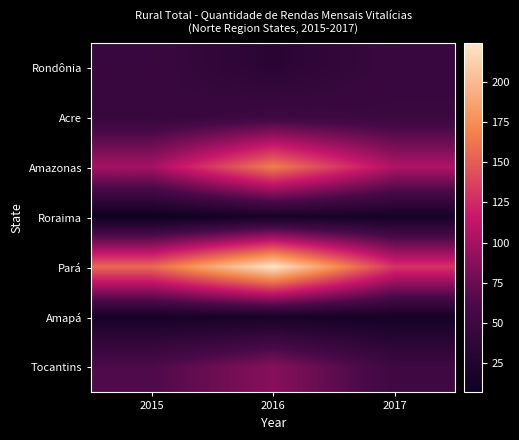

Between 2015 and 2017, which is larger?

2015